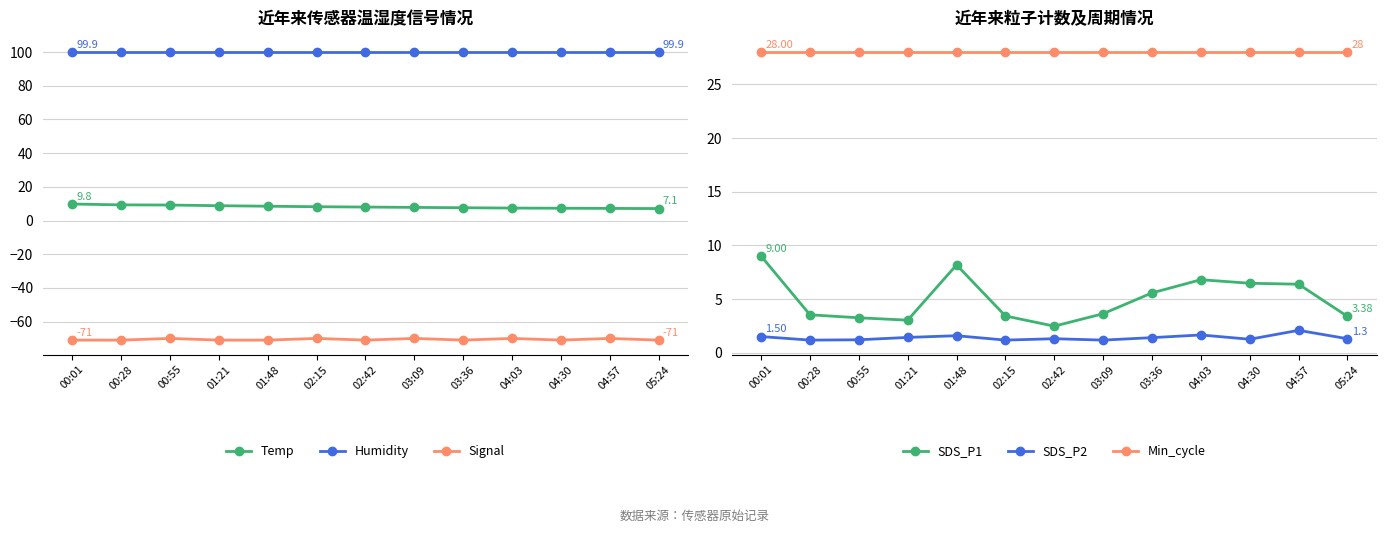

Which series has the largest total across all categories?

Humidity